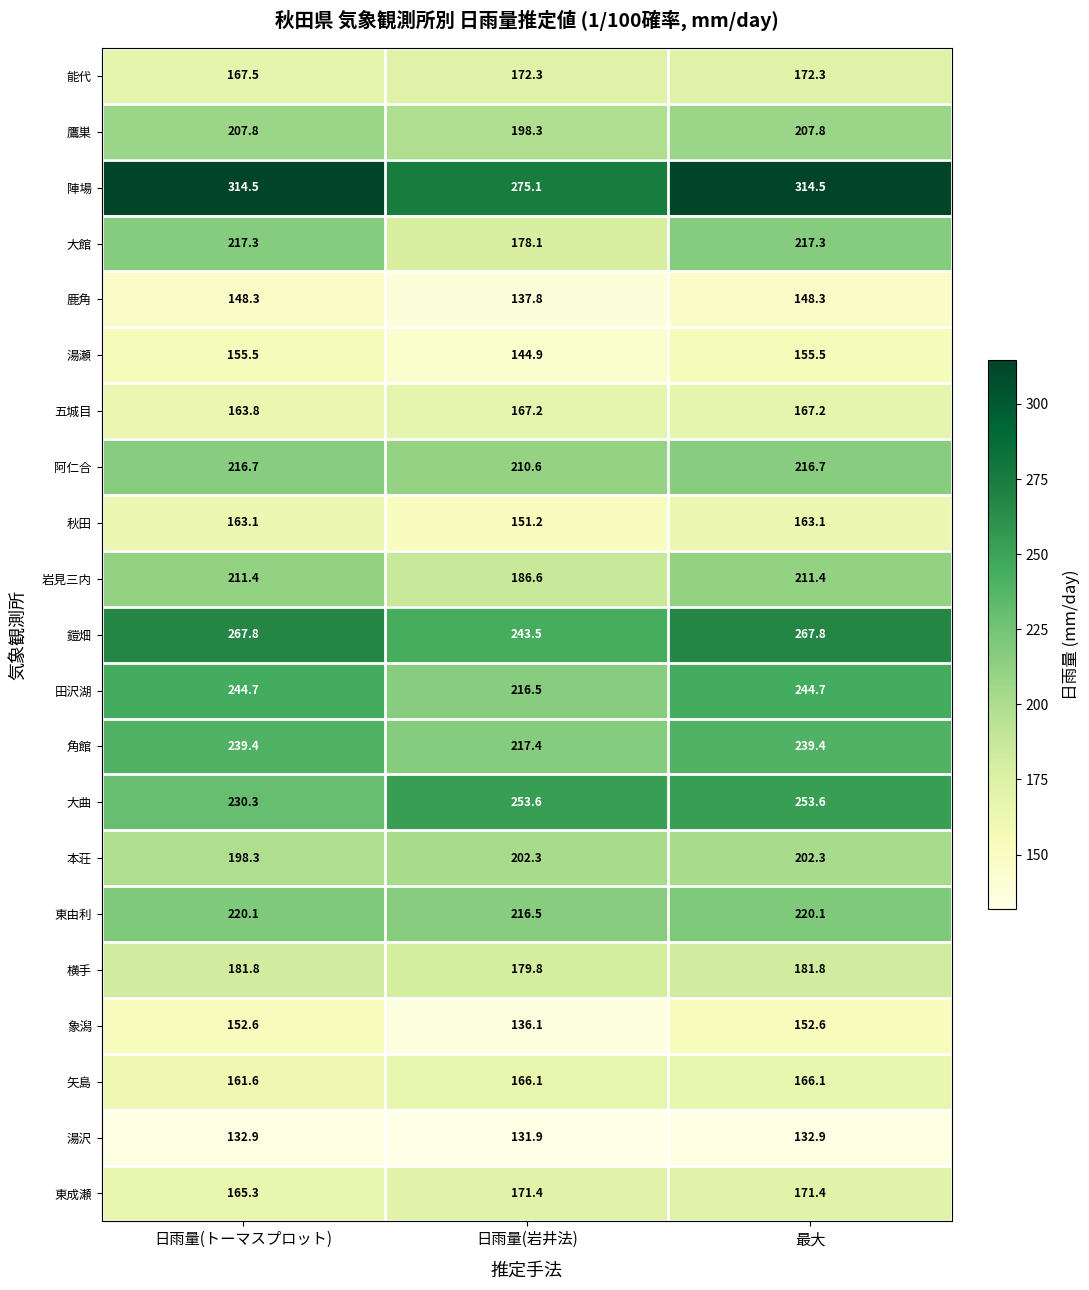

At 最大, list the series in order from smallest to largest.

湯沢, 鹿角, 象潟, 湯瀬, 秋田, 矢島, 五城目, 東成瀬, 能代, 横手, 本荘, 鷹巣, 岩見三内, 阿仁合, 大館, 東由利, 角館, 田沢湖, 大曲, 鎧畑, 陣場